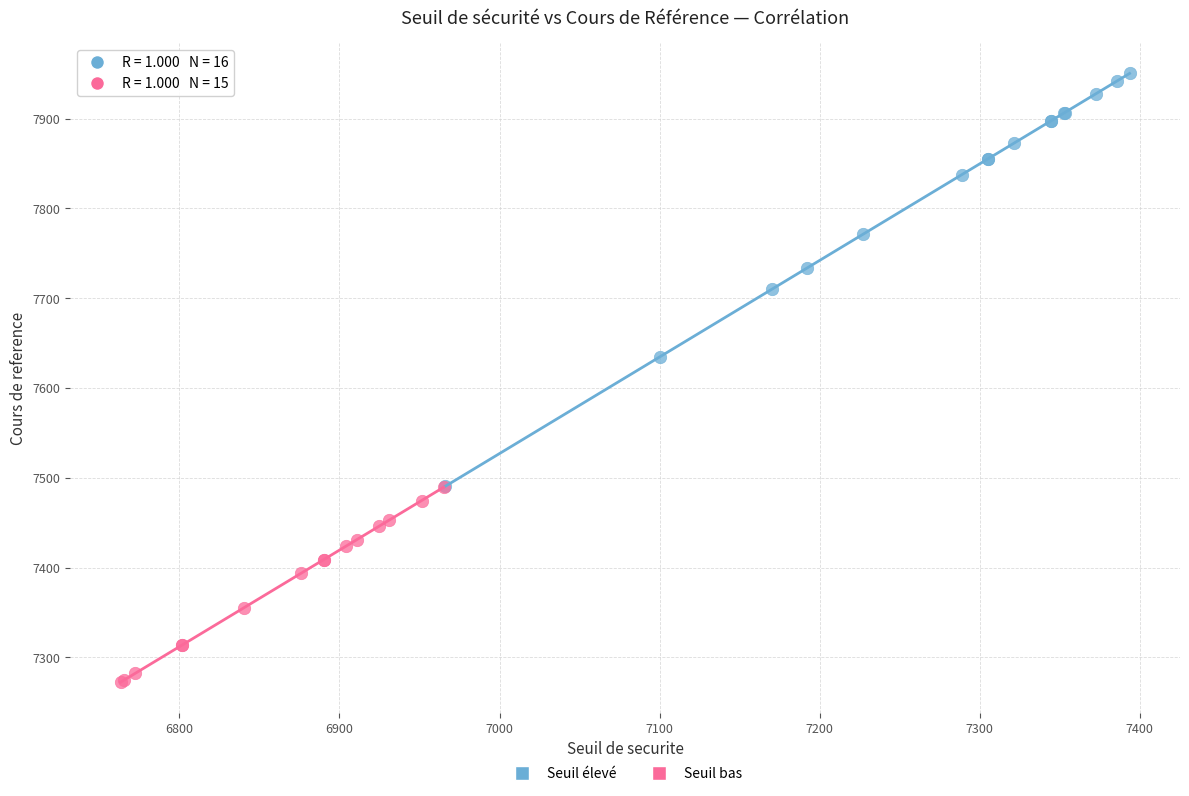

Which series reaches the maximum Y coordinate?

Seuil élevé